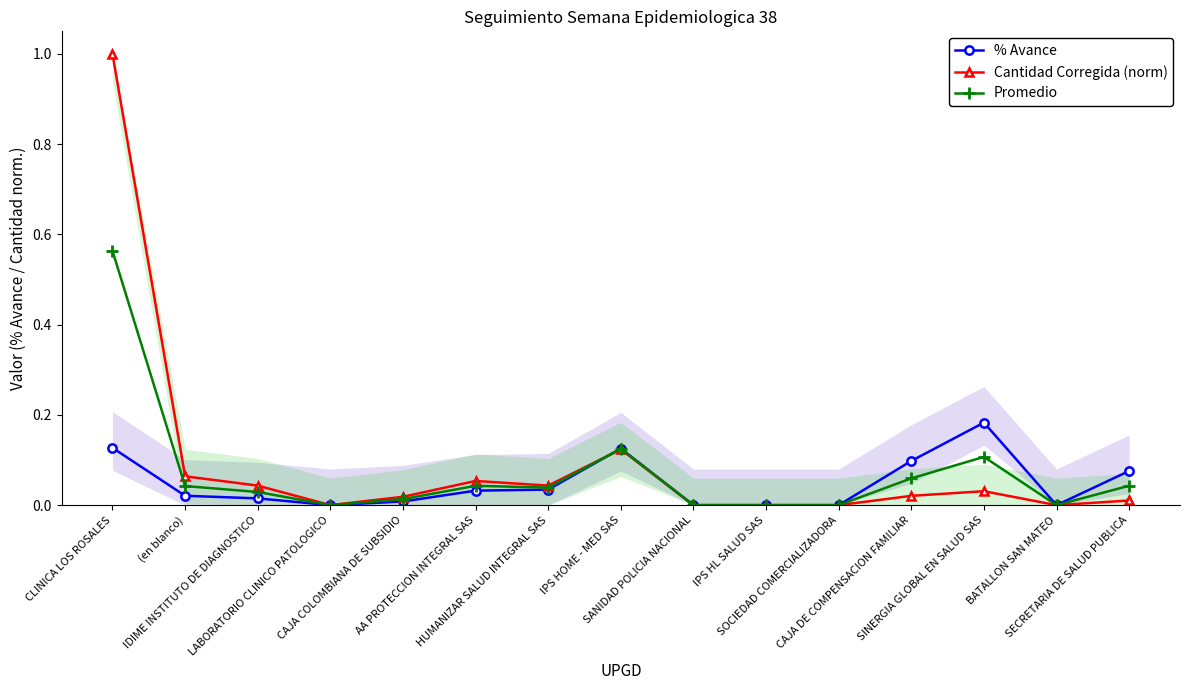

What is the label of the 7th point from the left?

HUMANIZAR SALUD INTEGRAL SAS